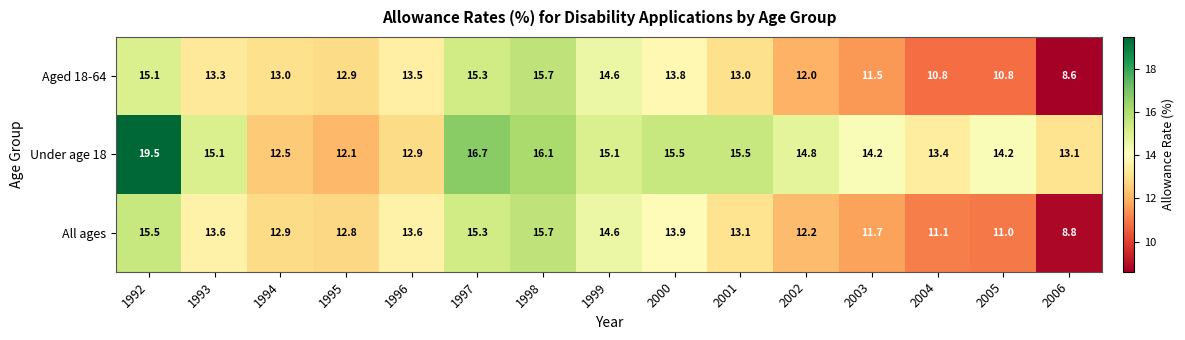

What is the smallest value displayed?

8.6